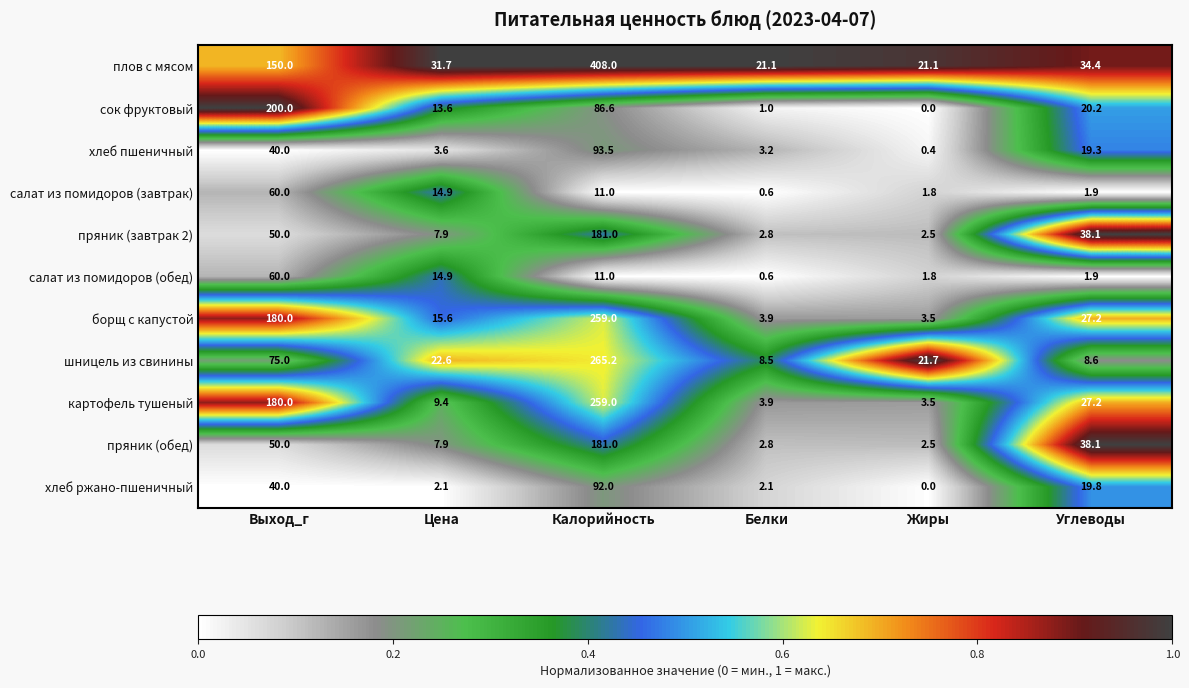

At which label is картофель тушеный closest to 131?

Выход_г